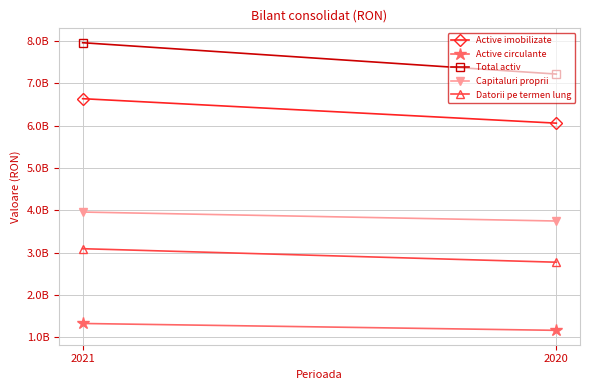

Rank the series at 2020 from lowest to highest value.

Active circulante, Datorii pe termen lung, Capitaluri proprii, Active imobilizate, Total activ